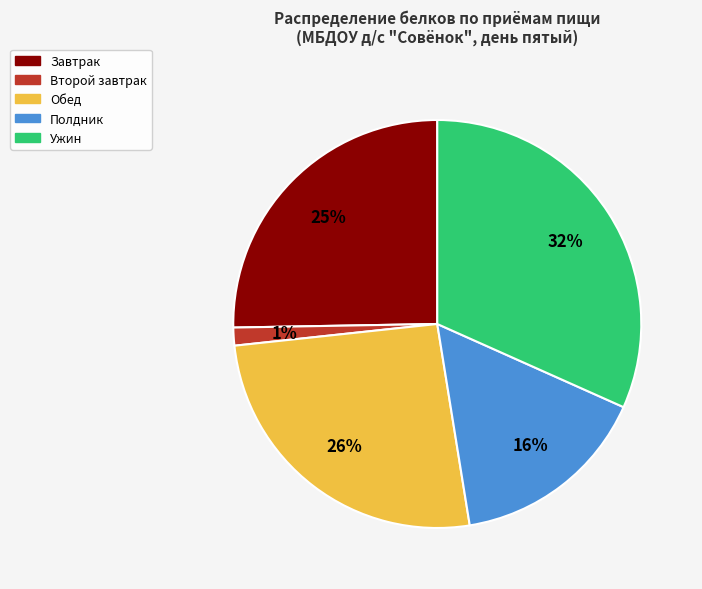

Which category has the smallest portion of the pie?

Второй завтрак